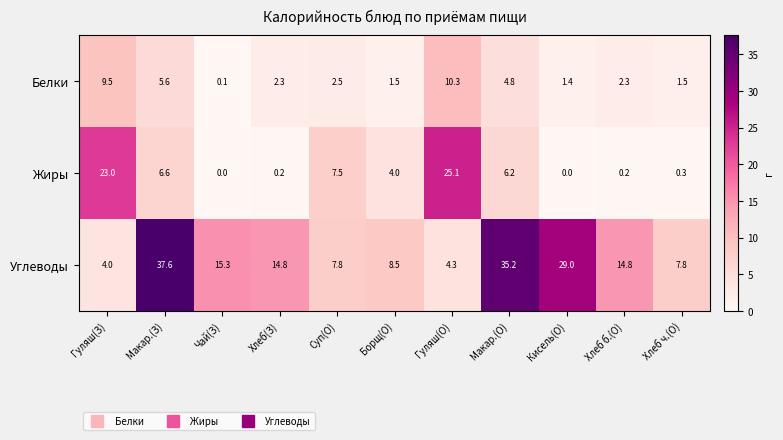

What is the difference between the highest and lowest values at Макар.(О)?

30.4